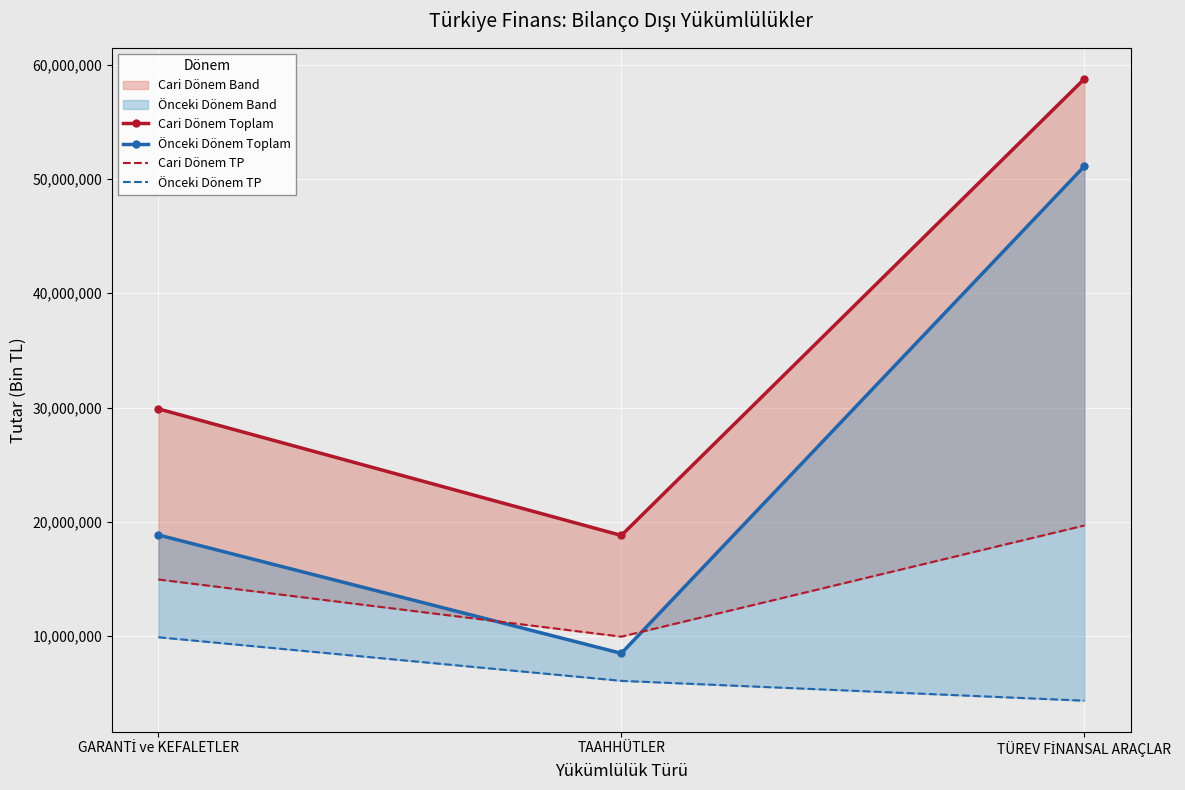

How many lines are shown in the chart?

4